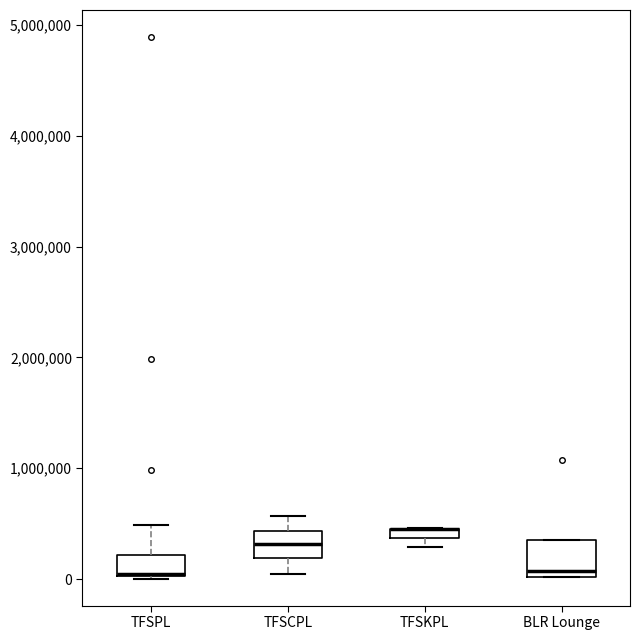

Where is the upper edge of the box for TFSCPL on the y-axis? The values are not printed on the chart, so give them approximately, as read against the axis.

400000